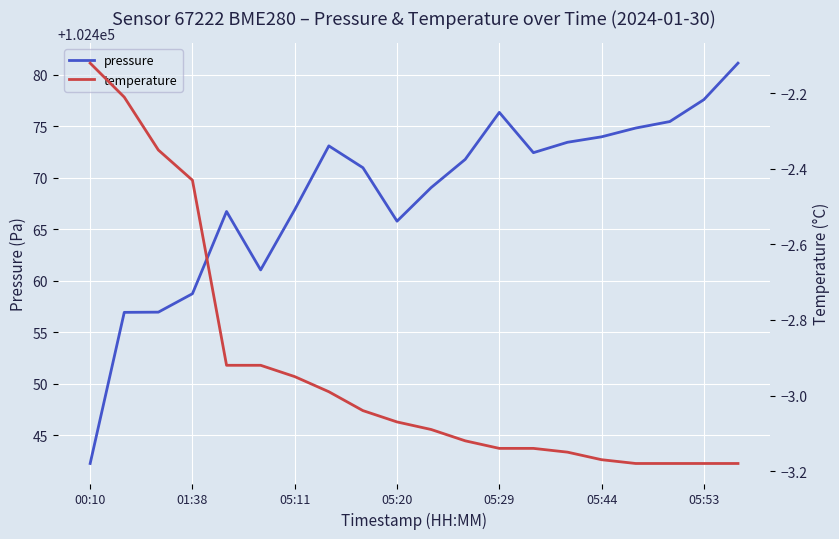

Does the chart display data point markers on the line(s)?

No